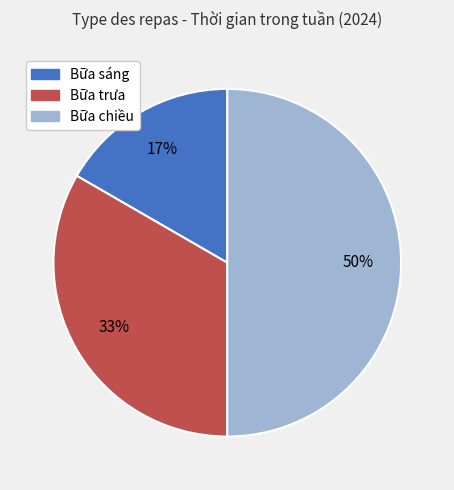

Does Bữa trưa represent more than half of the total?

No